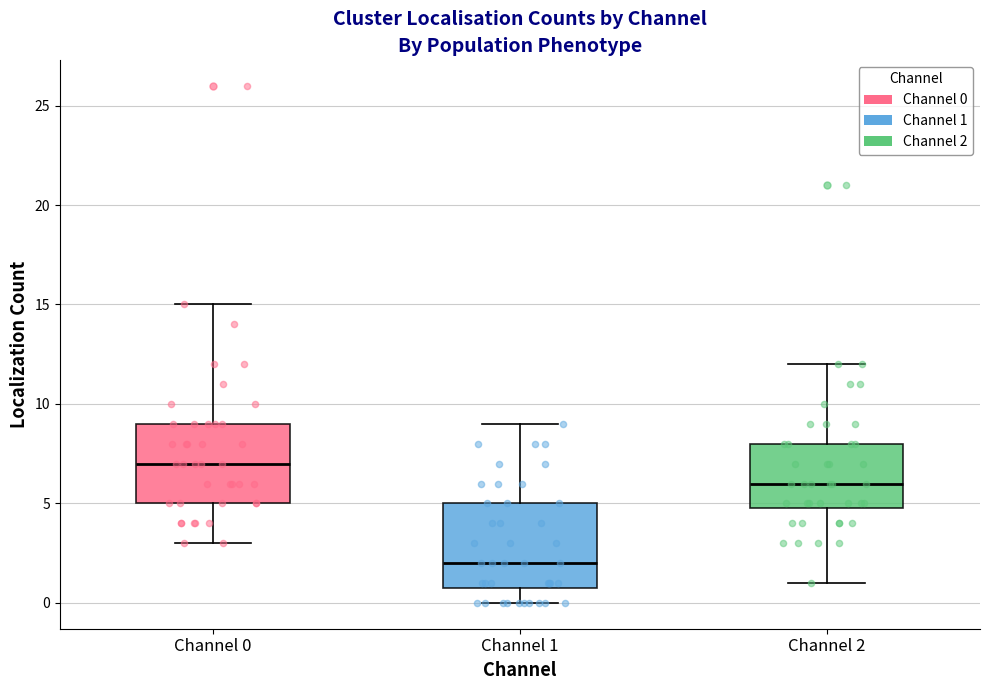

Reading left to right, read every box against the y-axis: the position of its median line, the range the box covers, and the ends of its whiskers. The values are not printed on the chart, so give them approximately, as read against the axis.

Channel 0: median 7, box 5 to 9, whiskers 3 to 15
Channel 1: median 2, box 1 to 5, whiskers 0 to 9
Channel 2: median 6, box 5 to 8, whiskers 1 to 12